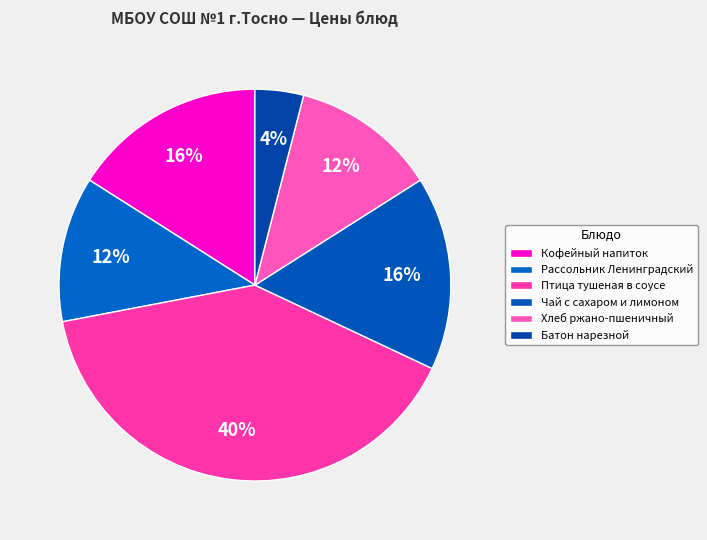

To the nearest percent, what is the difference between the Батон нарезной and Кофейный напиток slice percentages?

12%